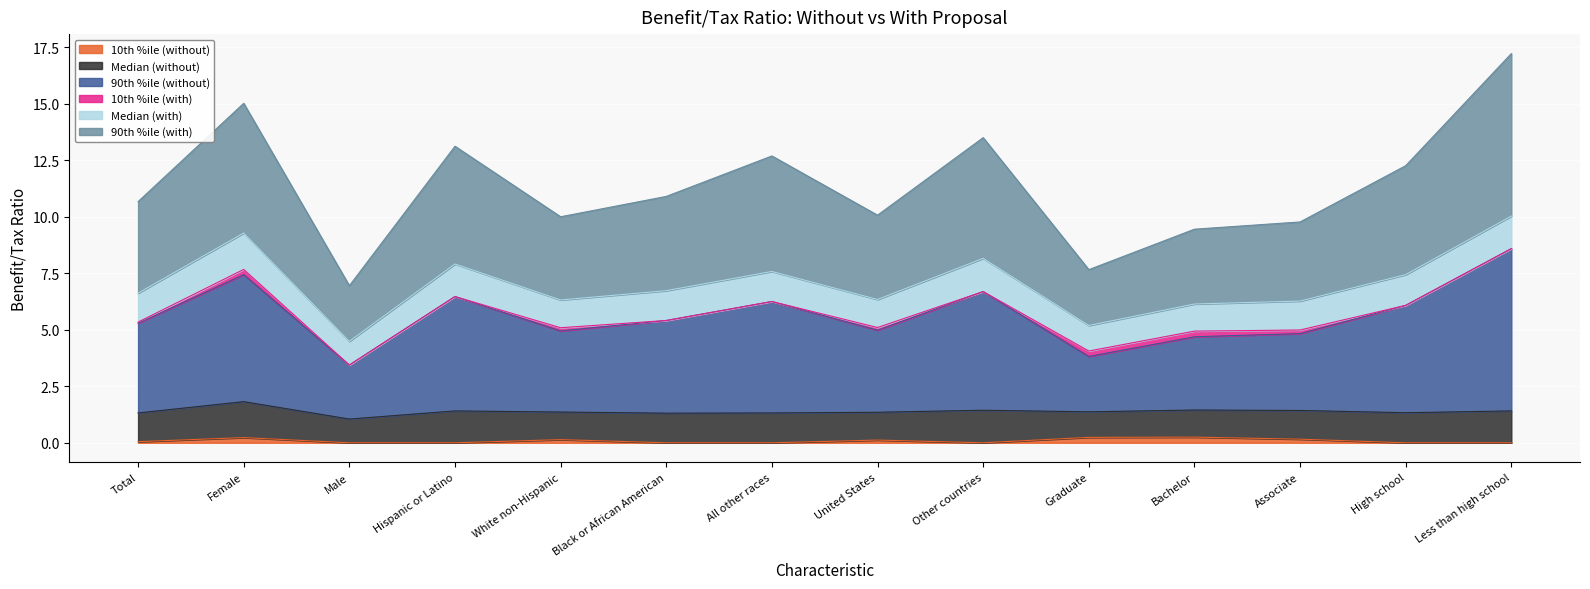

The 10th %ile (without) series shows 0.1 at Hispanic or Latino. True or false?

False